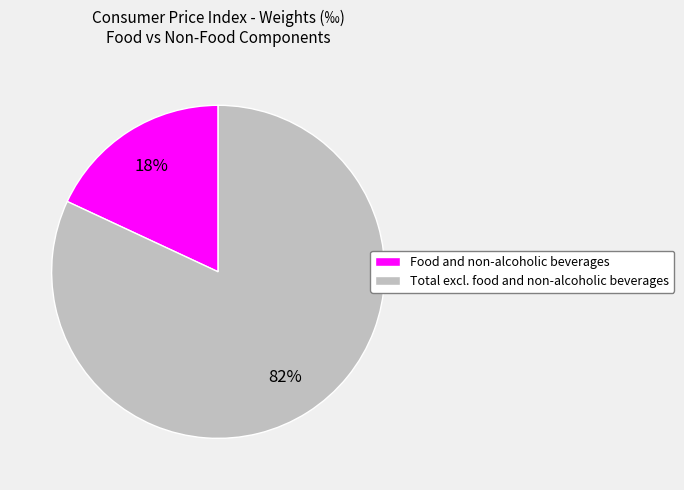

Count the number of slices in the pie.

2